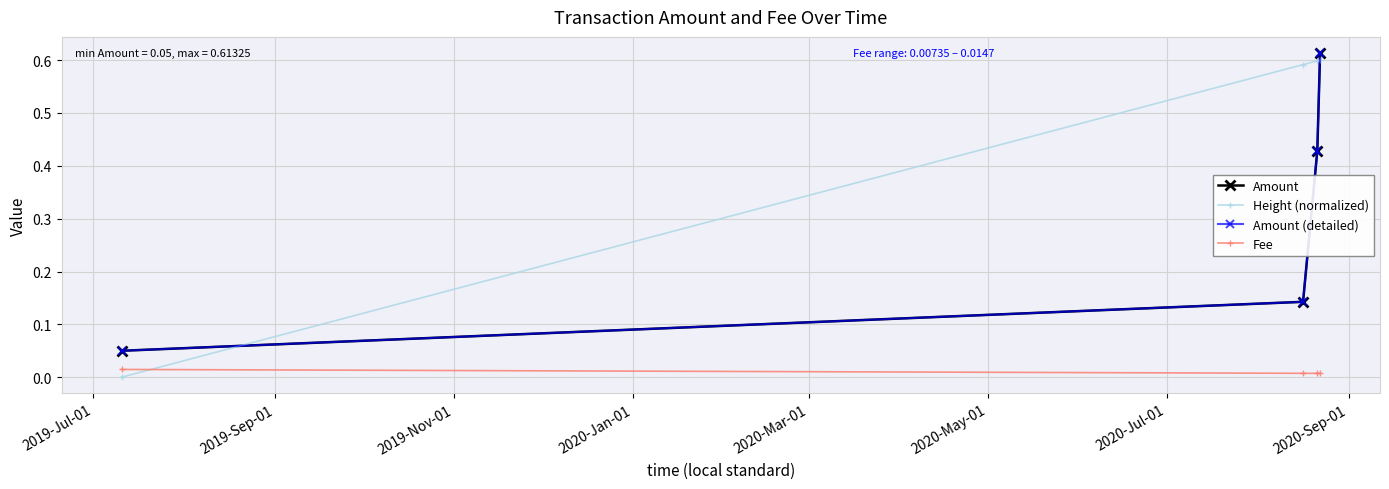

Is this an area chart (filled region under the line)?

No